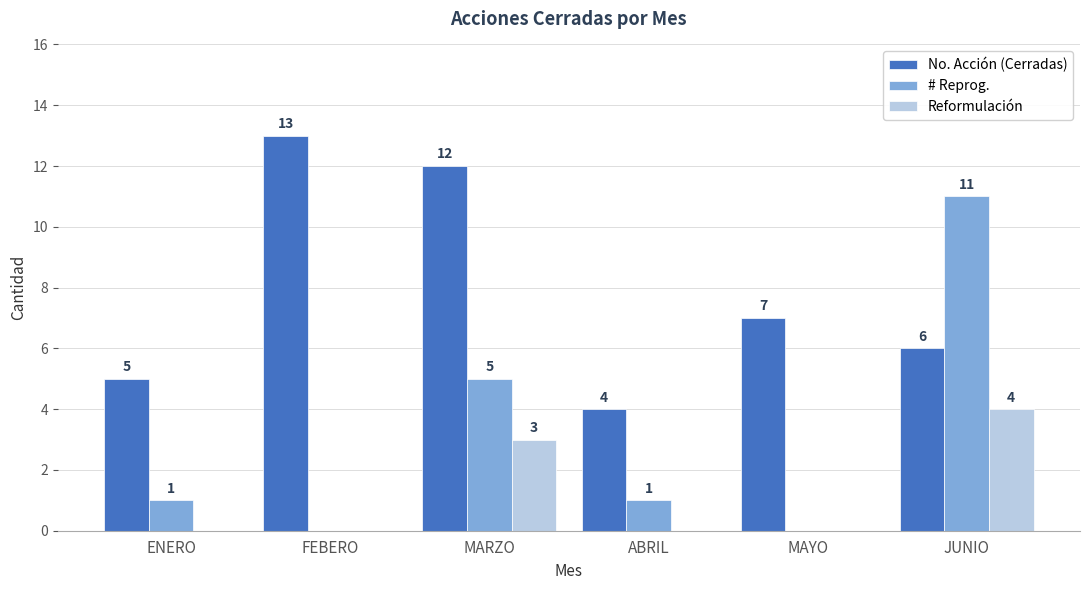

What is the greatest value displayed?

13